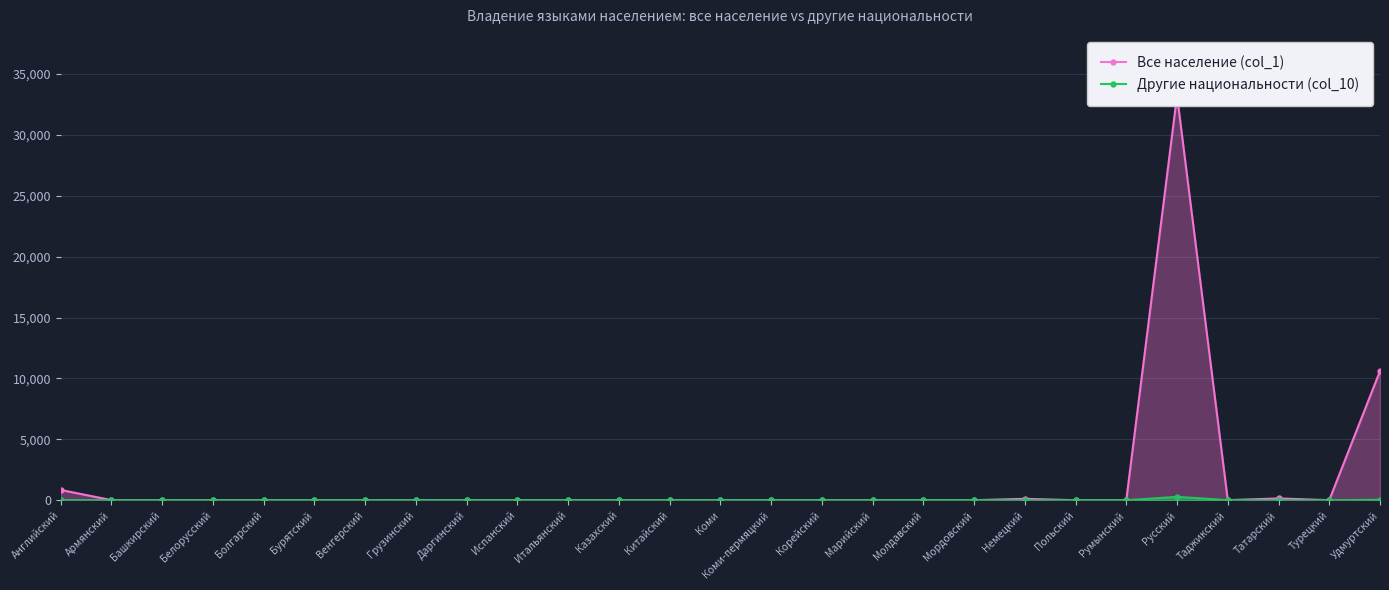

True or false: Другие национальности (col_10) has more than 2 interior local peaks.

True